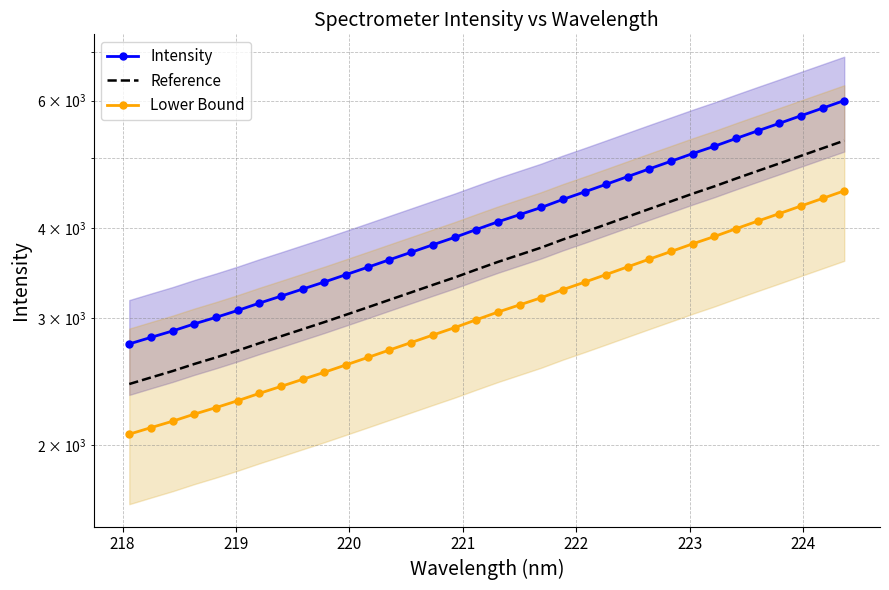

How many data points in Lower Bound are above 3058?

17